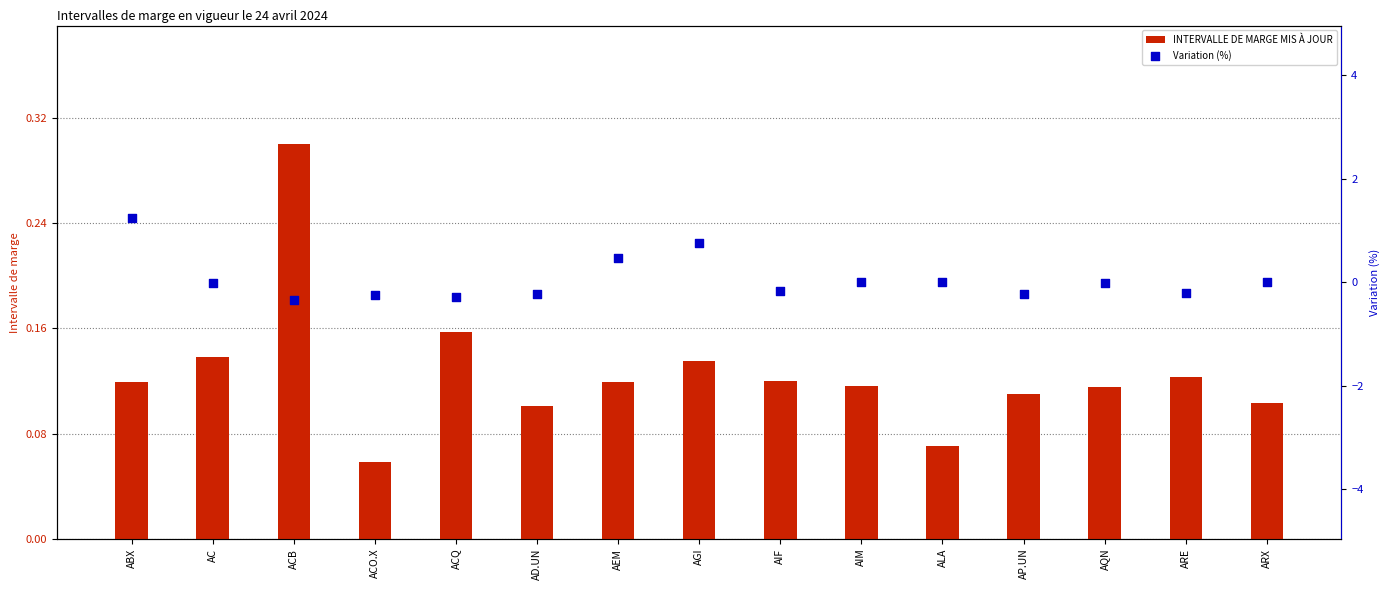

At how many categories does at least one series exceed 0?

15